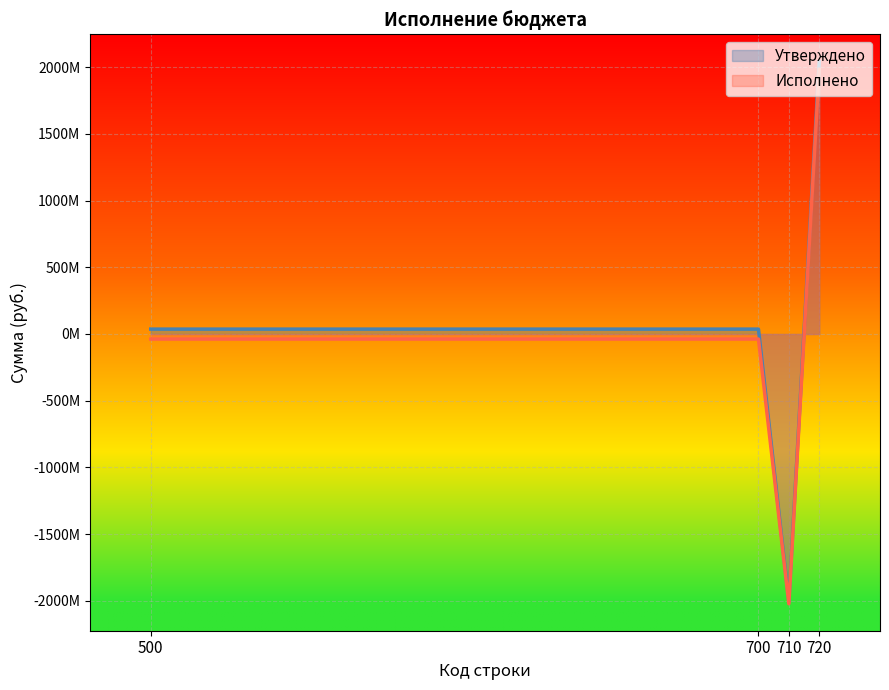

Between 710 and 500, which is larger?

500